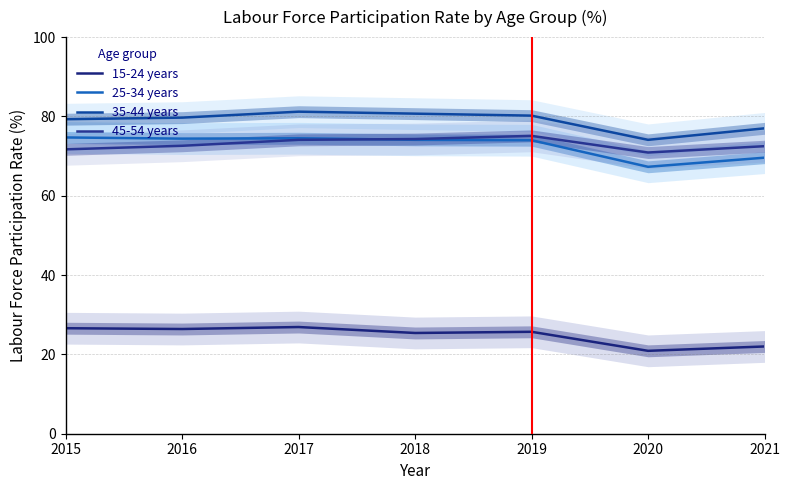

Reading left to right, what are all the values shown in this chart?

15-24 years: 2015=26.6	2016=26.4	2017=26.9	2018=25.4	2019=25.7	2020=20.9	2021=22.0
25-34 years: 2015=74.7	2016=74.4	2017=74.5	2018=74.1	2019=74.0	2020=67.3	2021=69.6
35-44 years: 2015=79.3	2016=79.7	2017=81.2	2018=80.7	2019=80.2	2020=74.1	2021=77.0
45-54 years: 2015=71.7	2016=72.6	2017=74.1	2018=74.3	2019=75.1	2020=70.9	2021=72.5